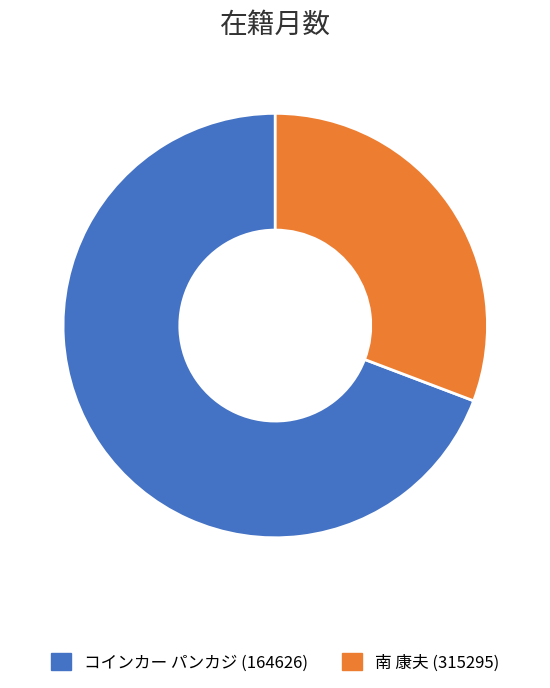

Which category has the biggest portion of the pie?

コインカー パンカジ (164626)